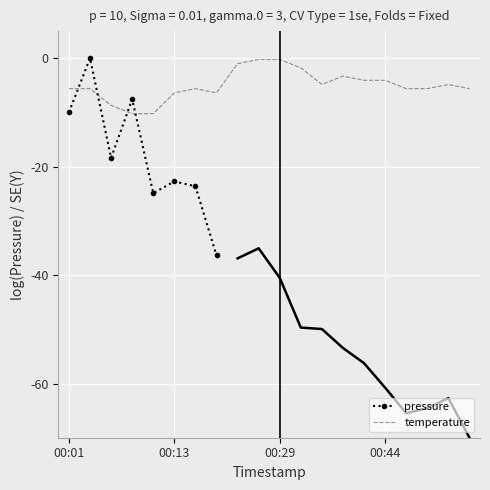

What is the difference between the second highest and second lowest values?

10.0